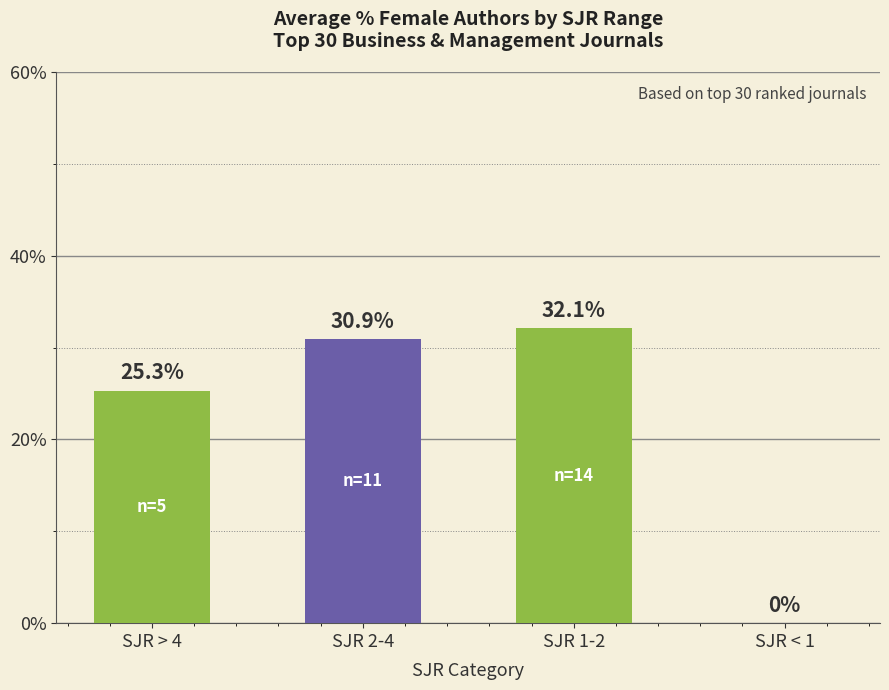

How many values are above zero?

3